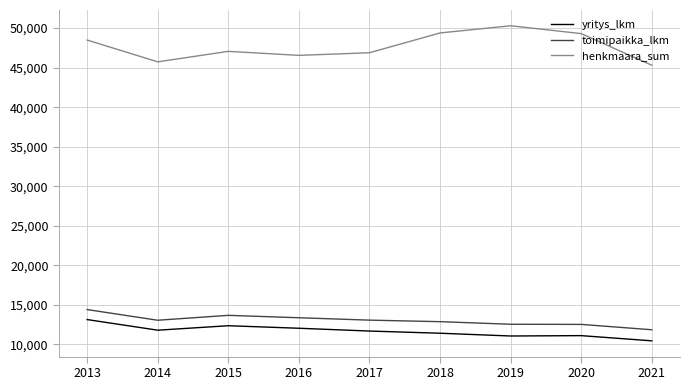

Is it true that henkmaara_sum equals 32368.5 at 2020?

False